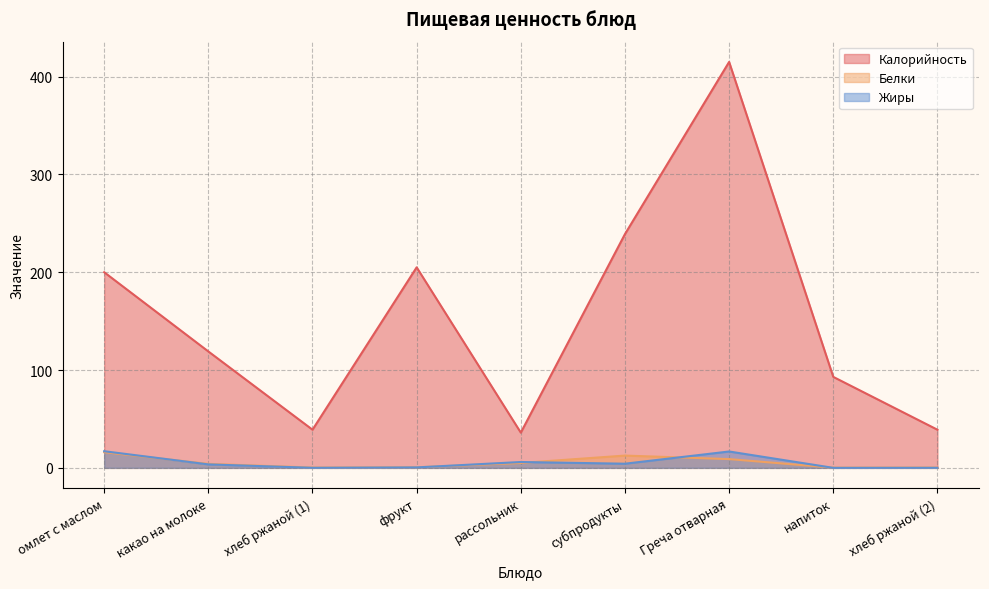

What is the label of the 8th point from the left?

напиток